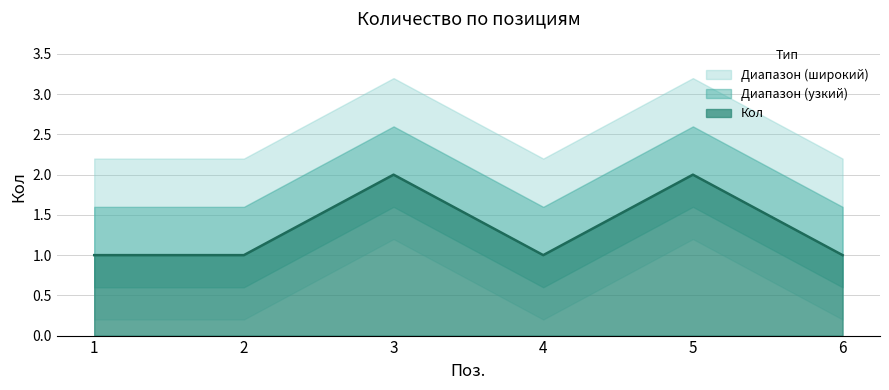

The chart shows a value of 1 at 5. True or false?

False